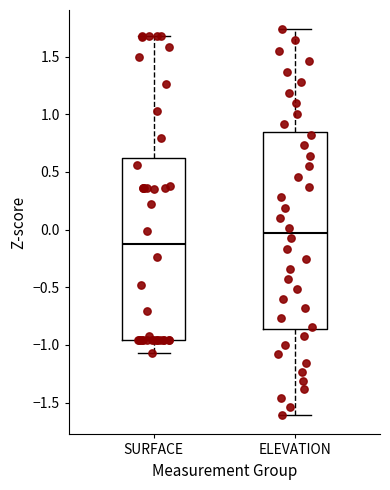

Which box's median line is the highest?

ELEVATION